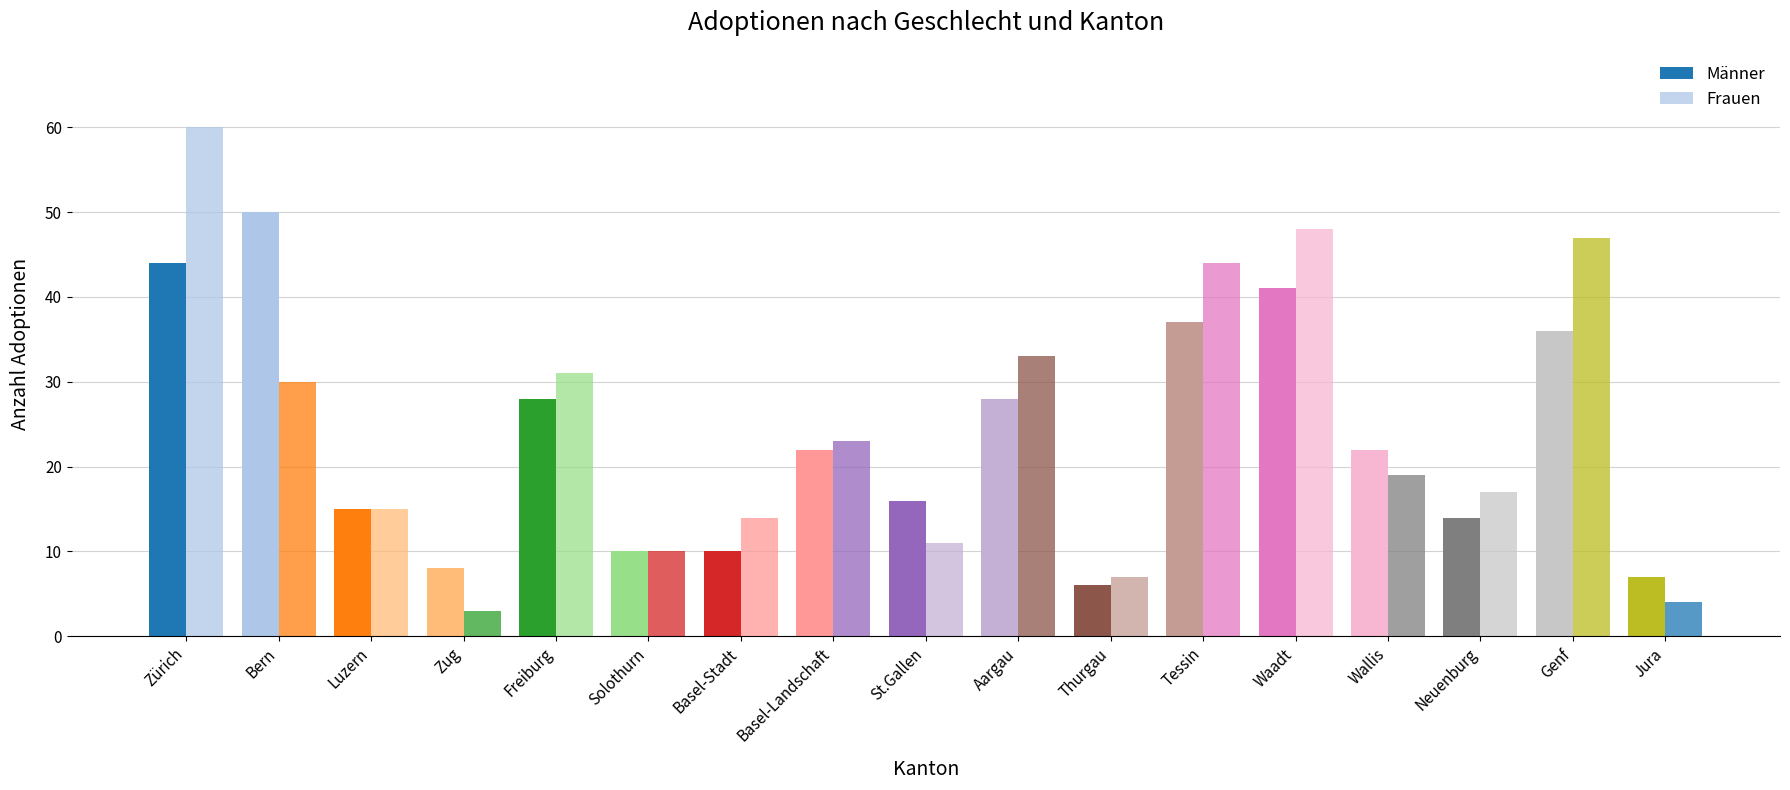

Which series changed the most between Basel-Stadt and Tessin?

Frauen